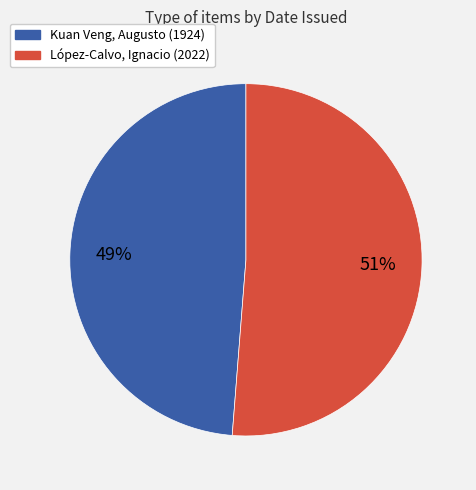

Which has a higher value, López-Calvo, Ignacio or Kuan Veng, Augusto?

López-Calvo, Ignacio